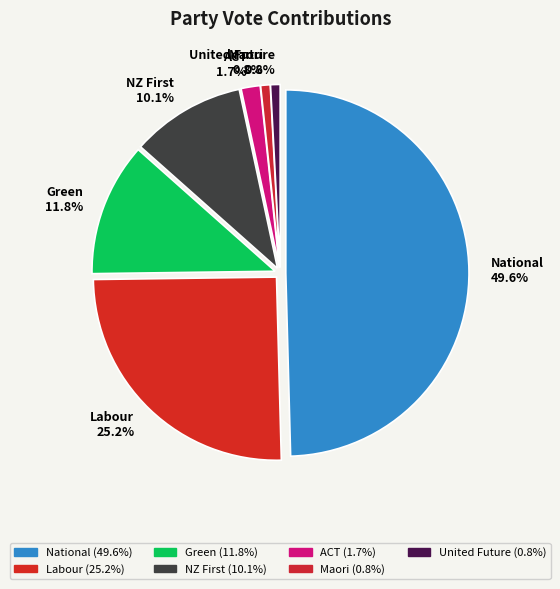

Which has a higher value, United Future or Labour?

Labour